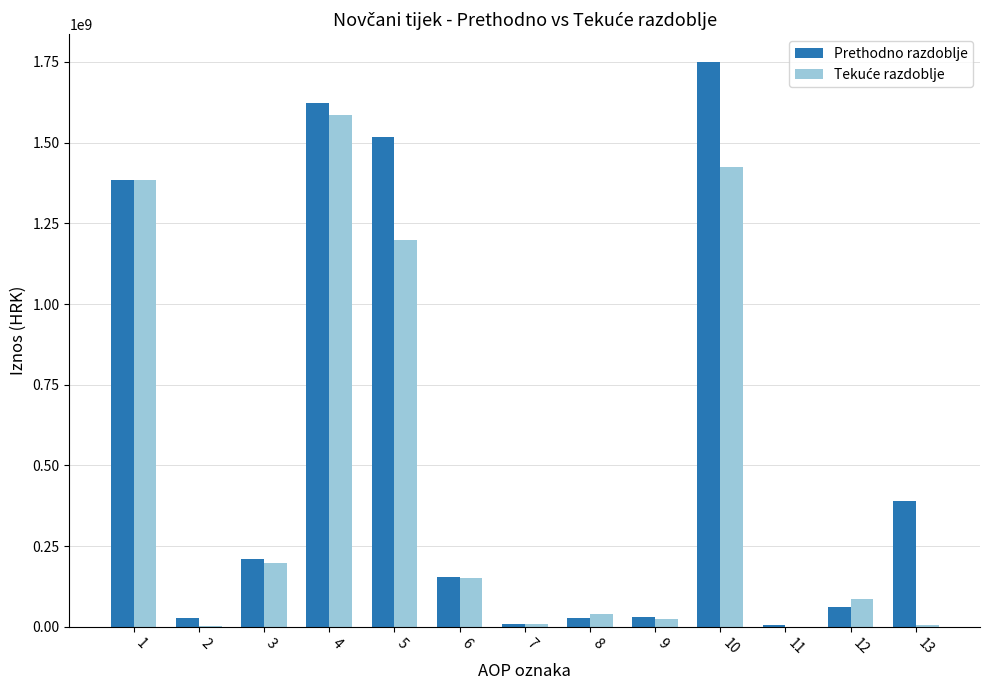

What is the sum of all Prethodno razdoblje values?

7190196550